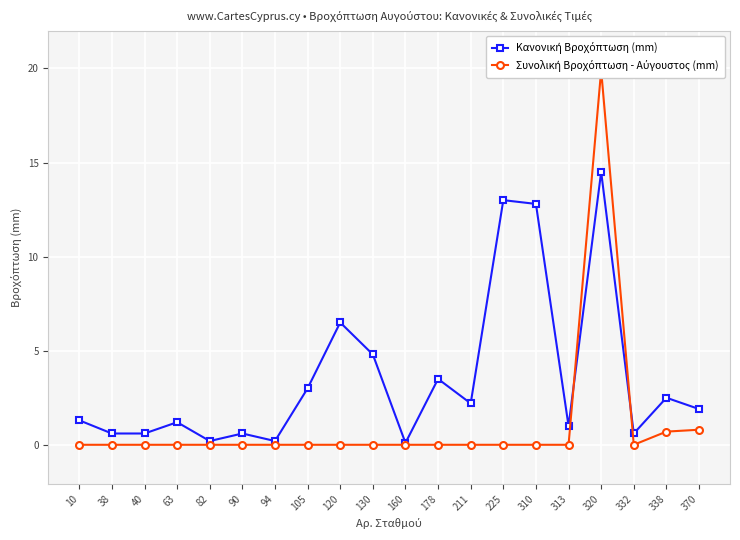

Where do Κανονική Βροχόπτωση (mm) and Συνολική Βροχόπτωση - Αύγουστος (mm) first cross each other?

313 and 320